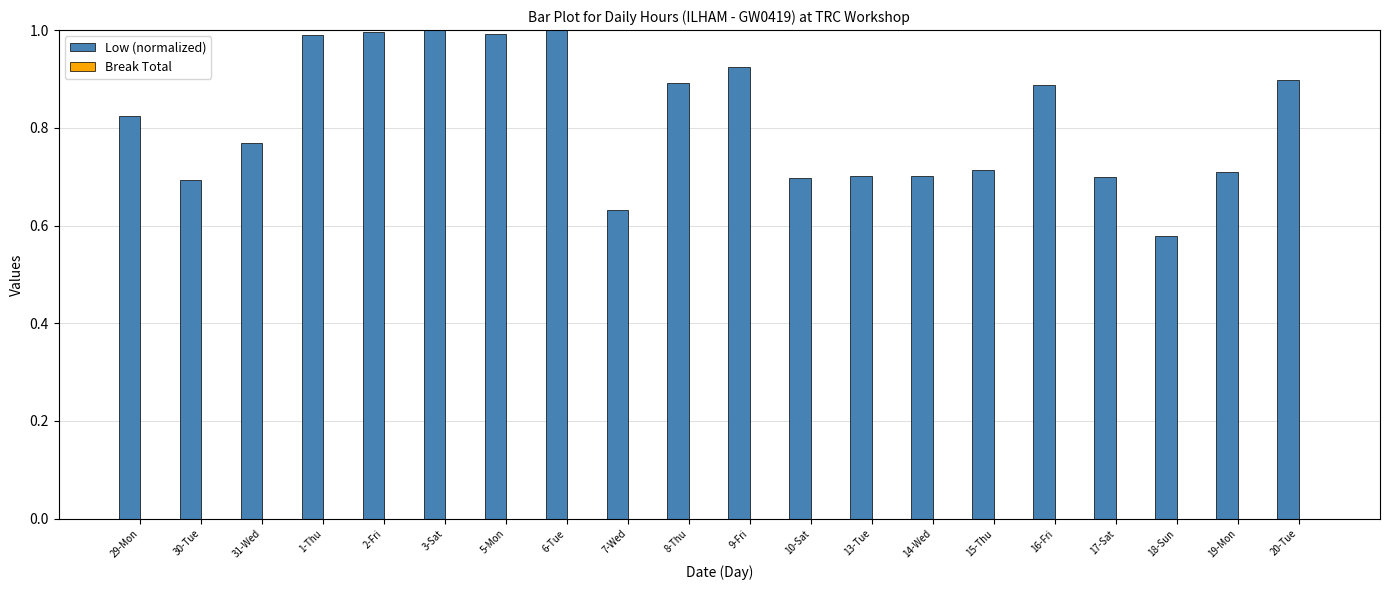

At which label is the value closest to 0?

18-Sun